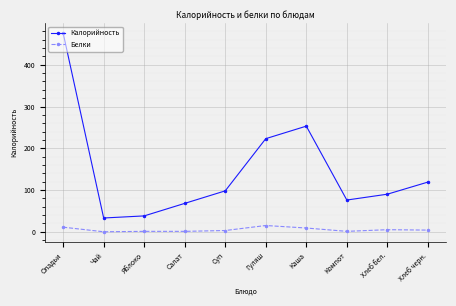

True or false: Белки has more than 0 points higher than both neighbors.

True